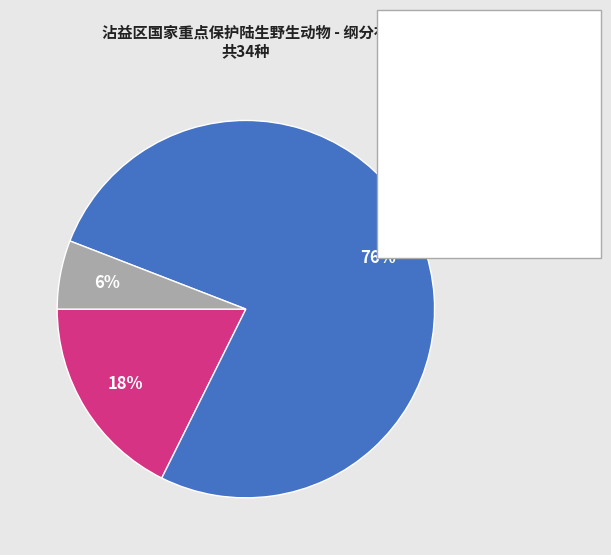

To the nearest percent, what portion does 鸟纲 represent?

76%